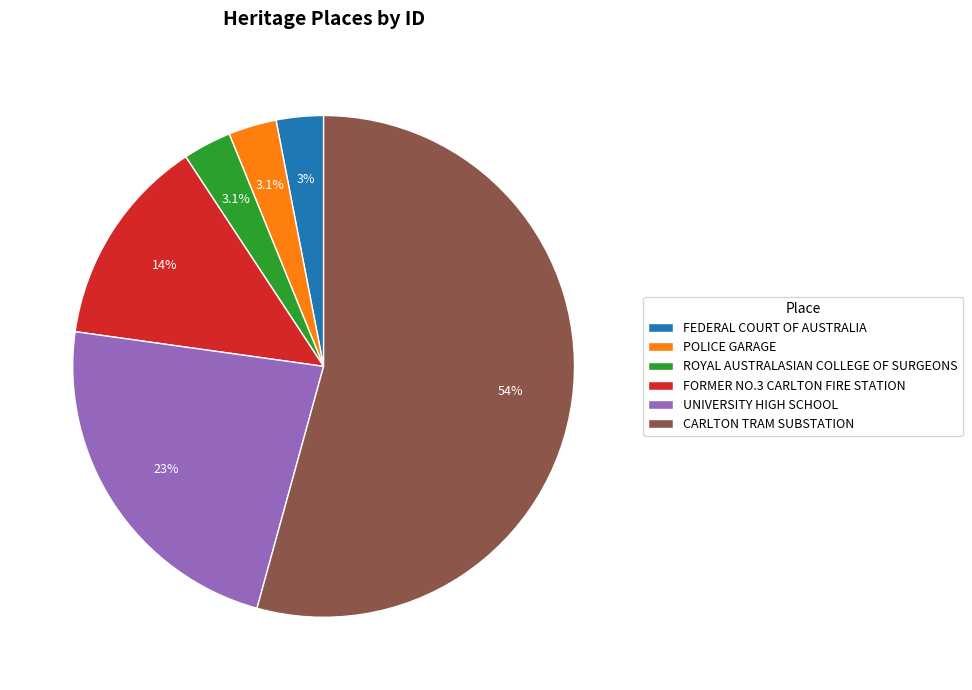

Which slice is the largest?

CARLTON TRAM SUBSTATION